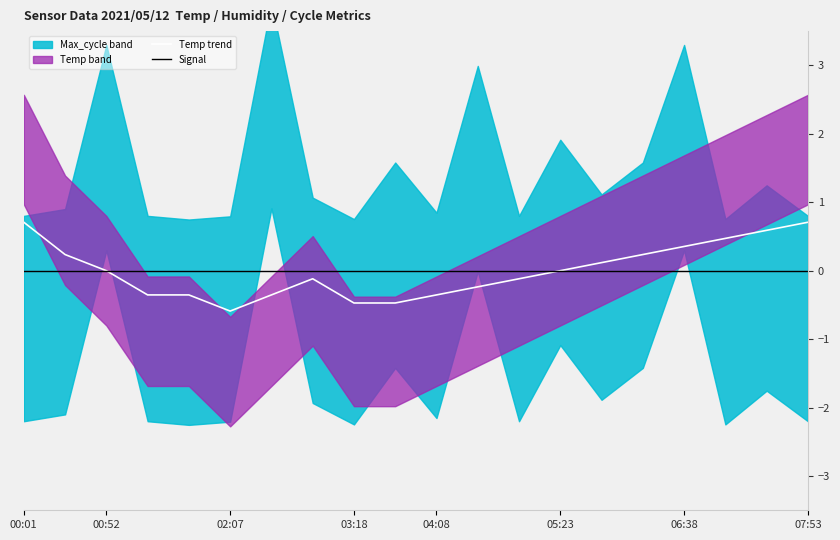

How many data points does each series have?

20